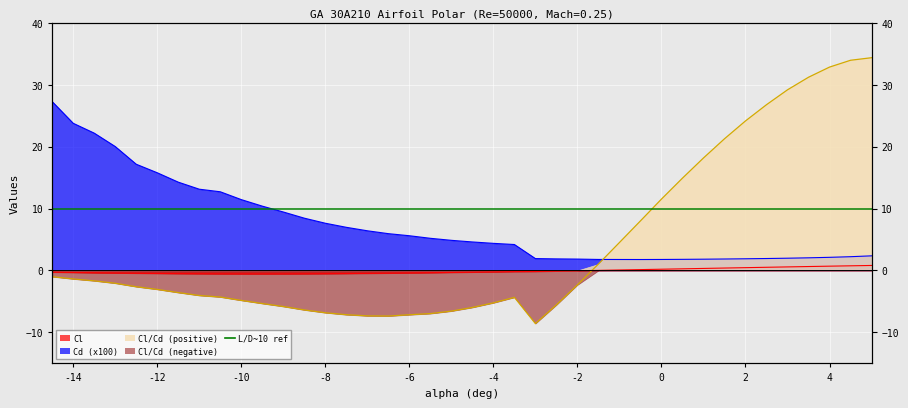

What is the minimum value shown in the chart?

-8.6